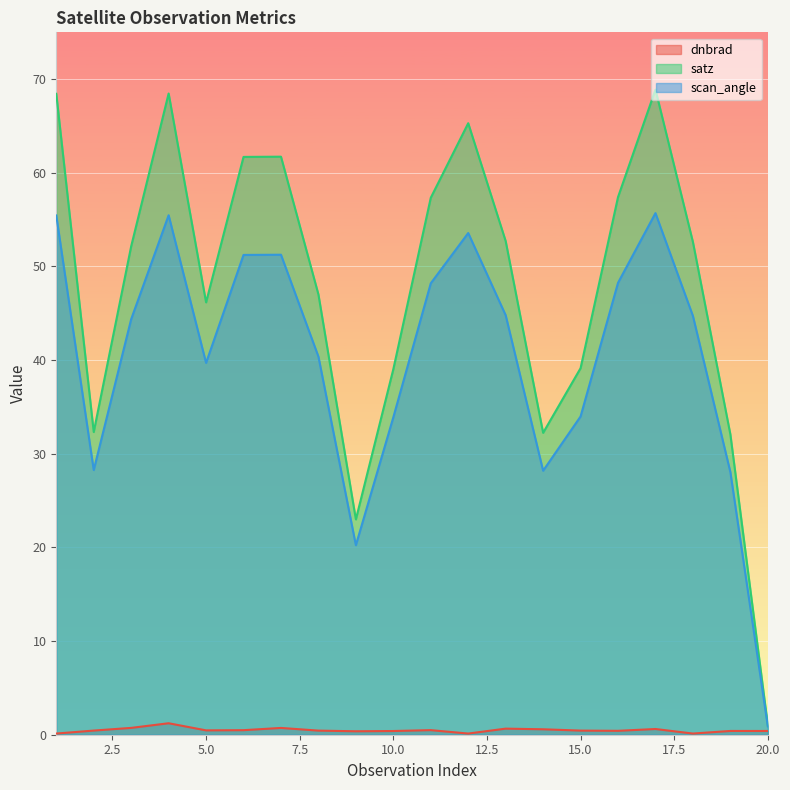

The value of dnbrad at 4 is 1.2. True or false?

True